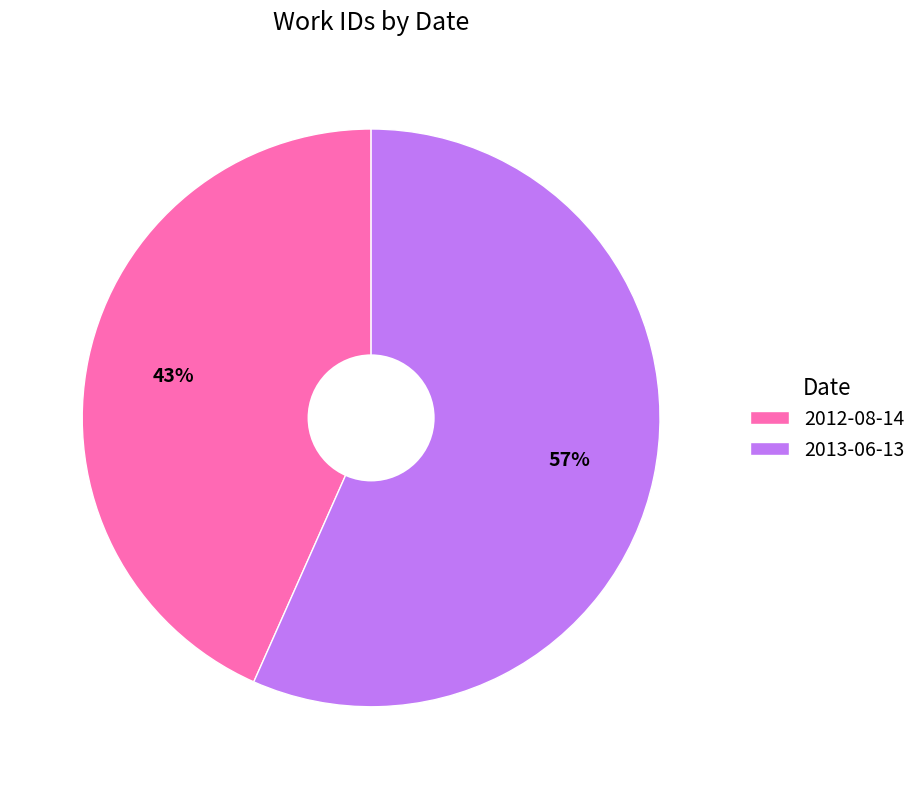

Which category has the biggest portion of the pie?

2013-06-13